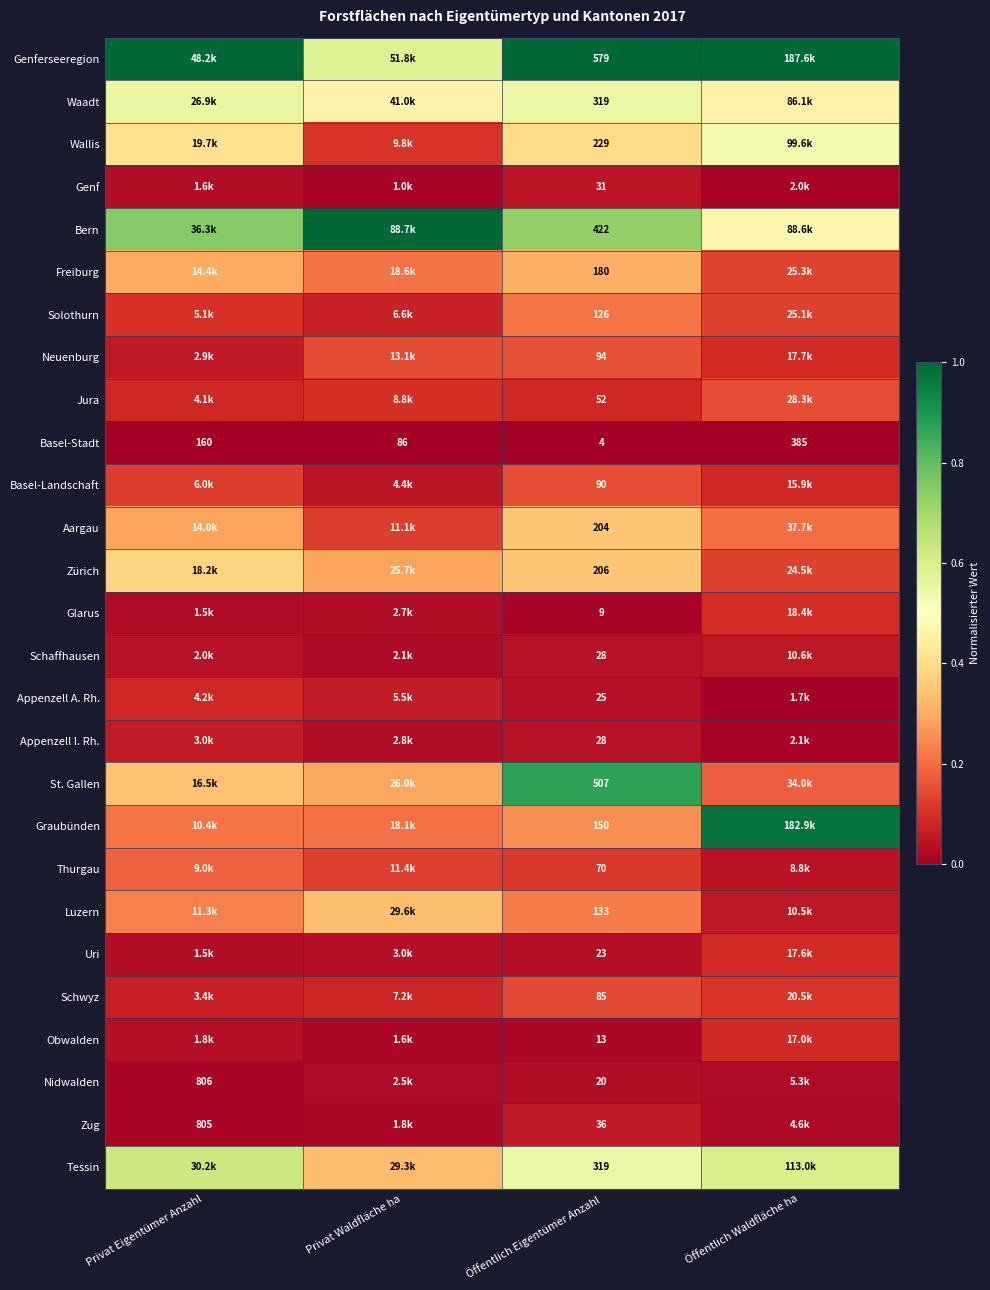

The value of Tessin at Öffentlich Eigentümer Anzahl is 0.5. True or false?

True